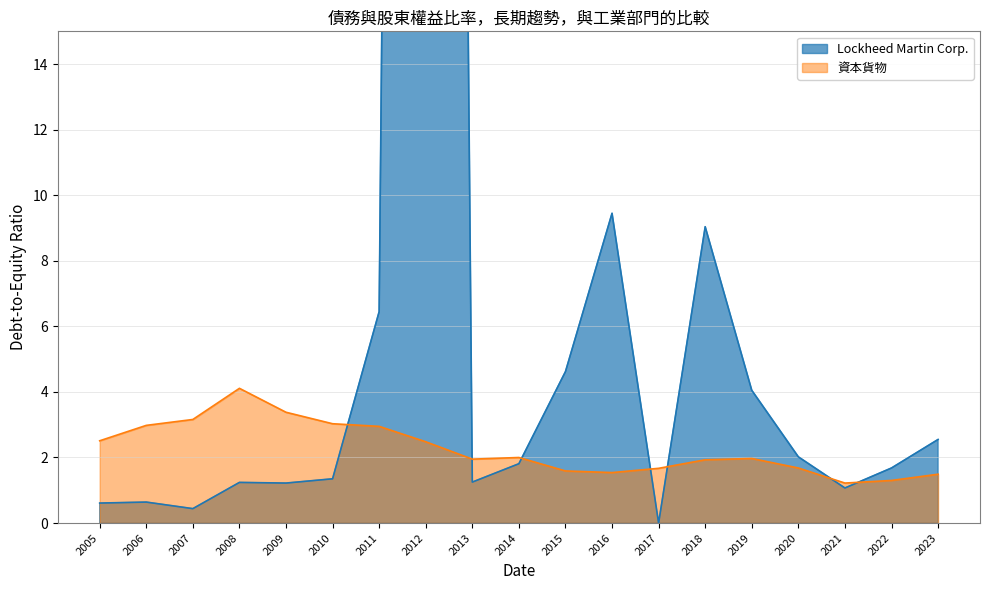

Is the value of Lockheed Martin Corp. at 2009 greater than the value of 資本貨物 at 2009?

No